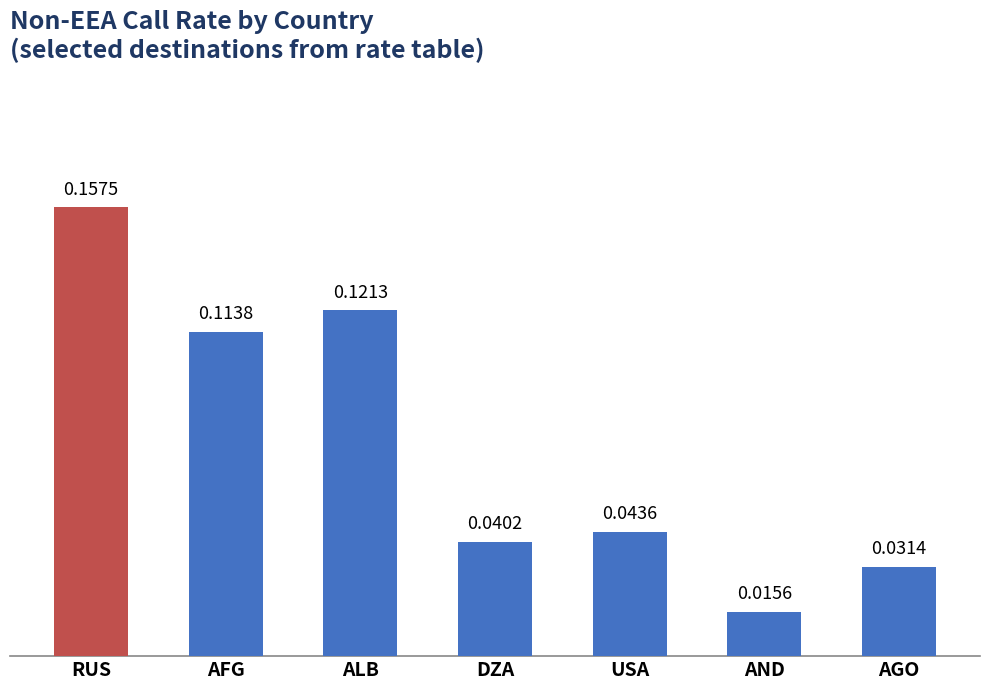

Rank the categories by value from lowest to highest.

AND, AGO, DZA, USA, AFG, ALB, RUS